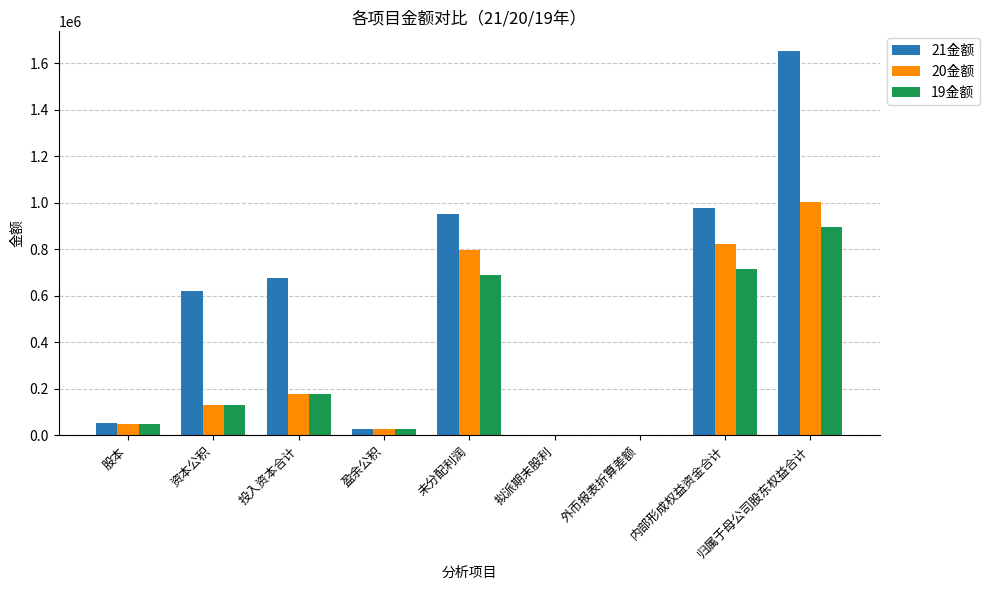

At which label does 20金额 first exceed 129540?

资本公积